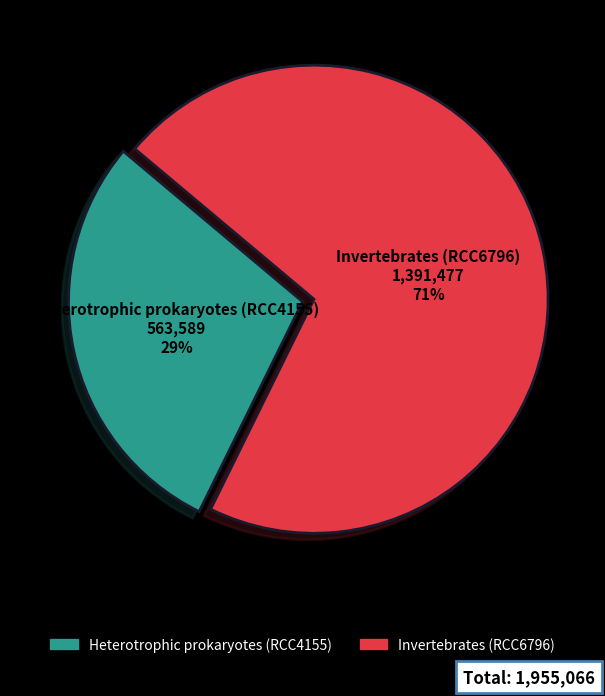

To the nearest percent, what percentage of the pie is Invertebrates (RCC6796)?

71%